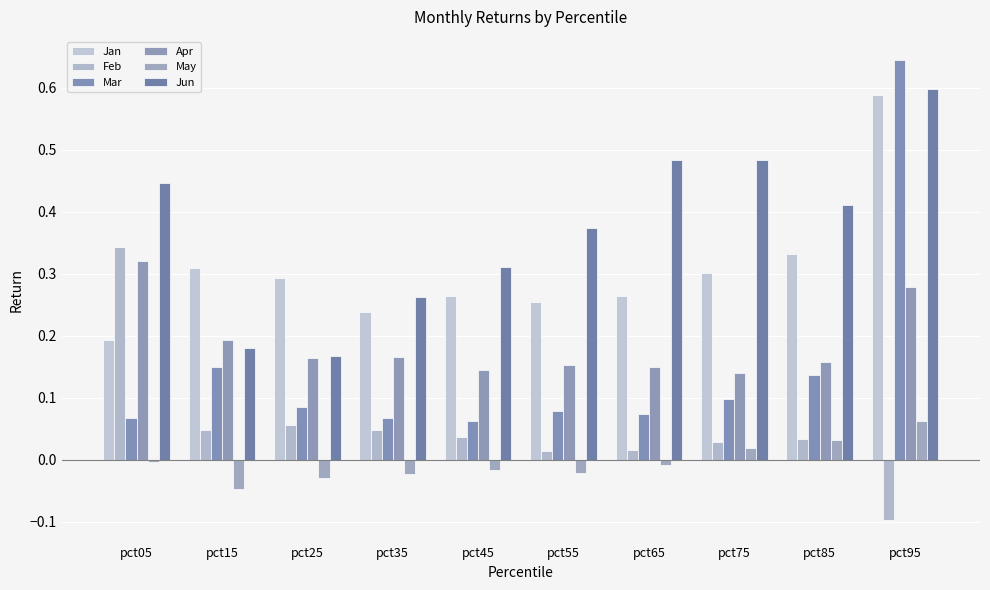

Between pct15 and pct45, which series saw the biggest shift?

Jun